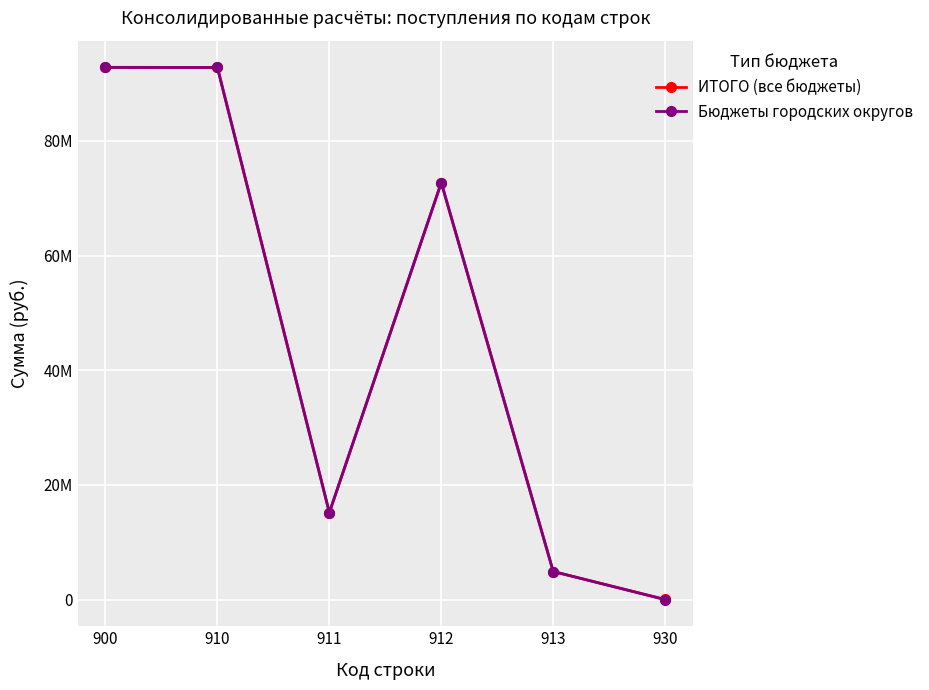

What is the difference between the maximum and minimum values in the Бюджеты городских округов series?

92787885.8